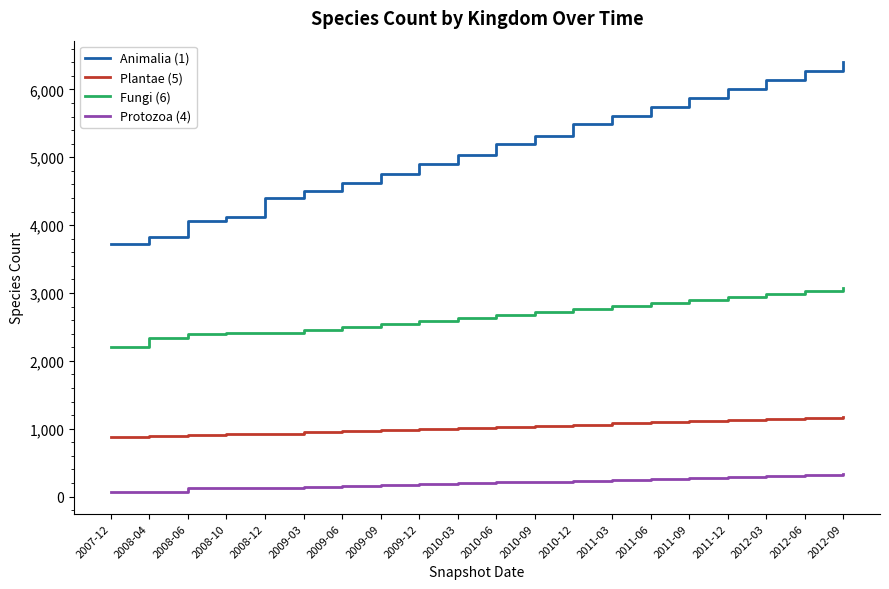

True or false: Fungi (6) and Animalia (1) intersect in this chart.

False